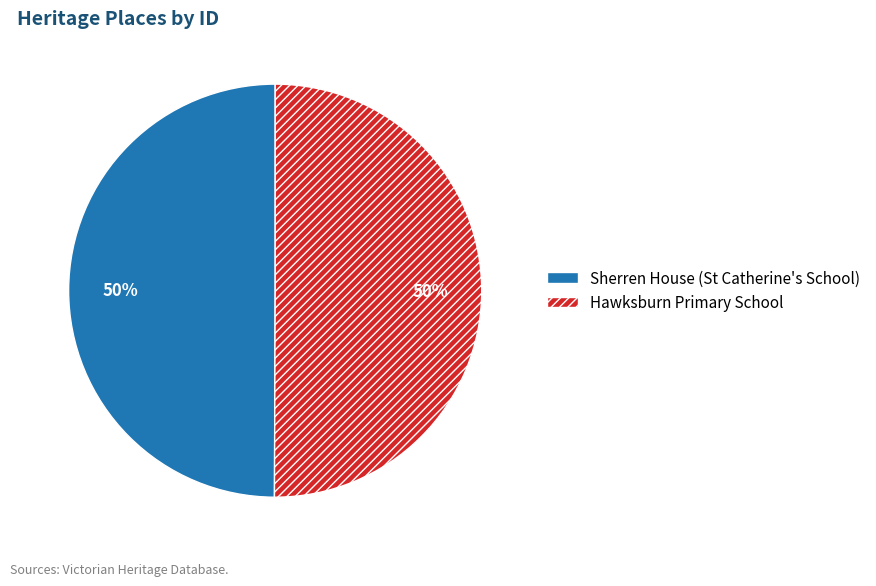

Approximately how many times larger is the value at Hawksburn Primary School compared to Sherren House (St Catherine's School)?

1.0